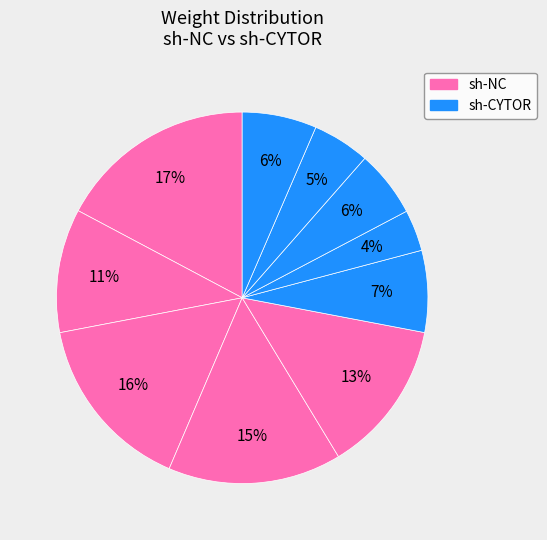

How many slices are in this pie chart?

10